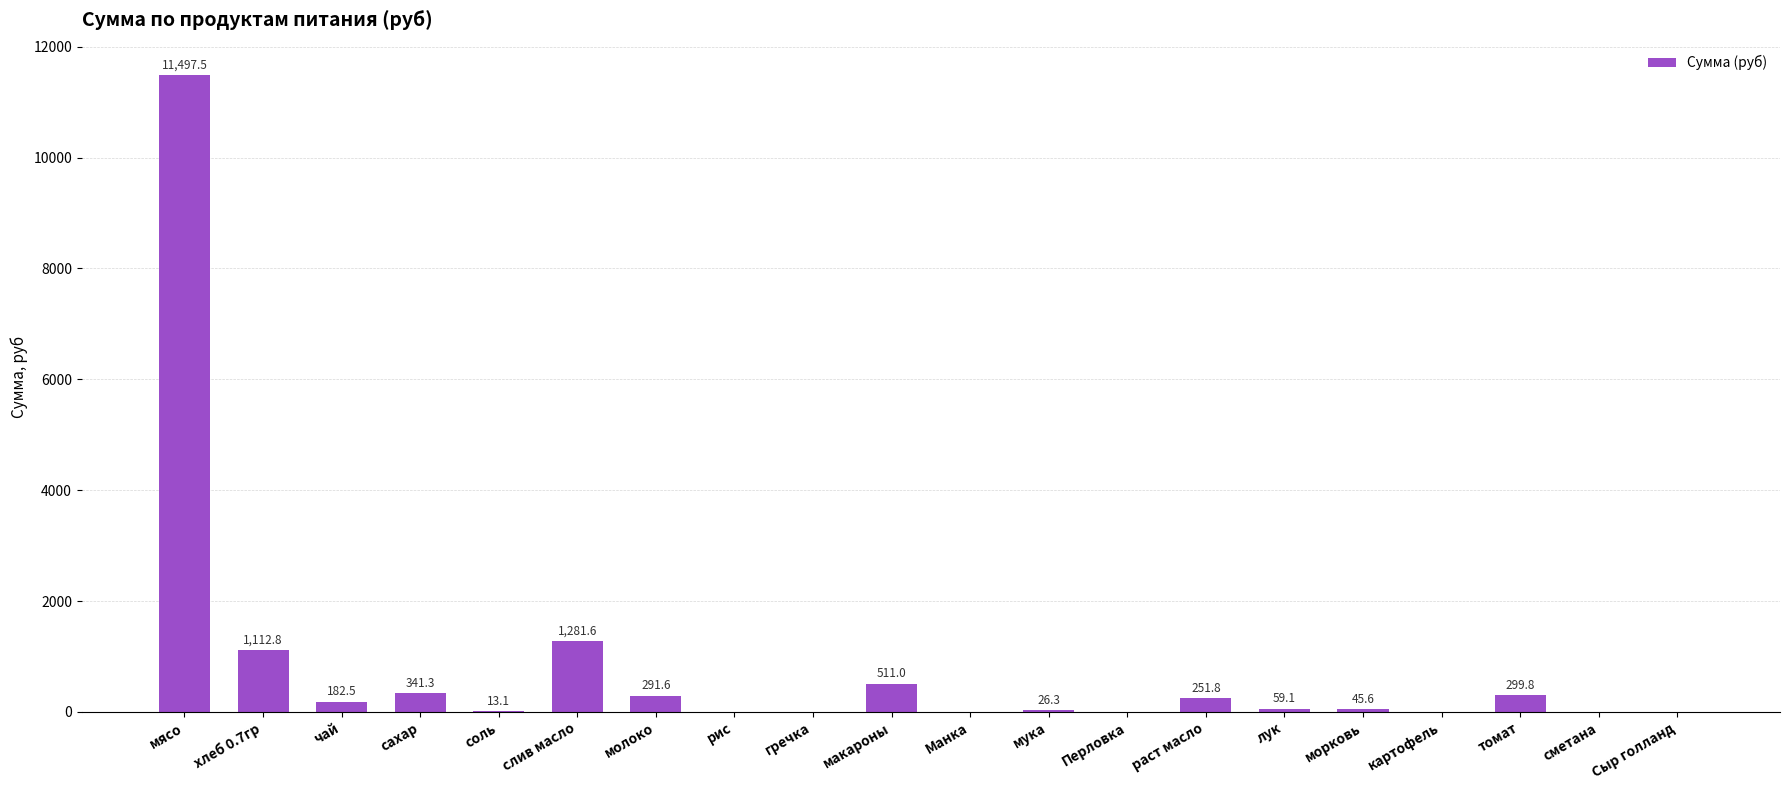

The chart shows a value of 511.0 at макароны. True or false?

True